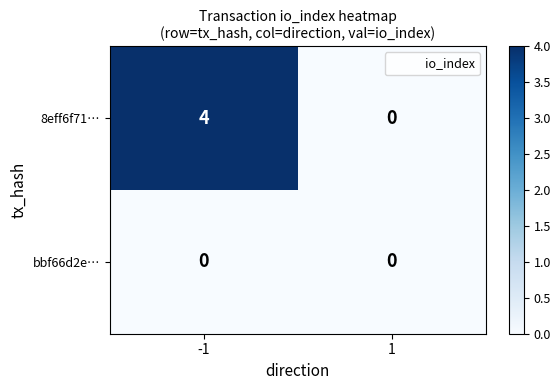

At how many categories does at least one series exceed 2?

1